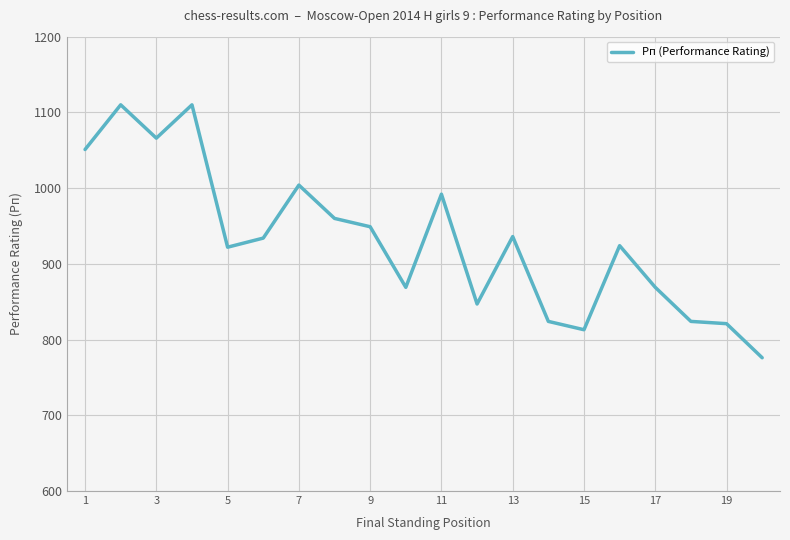

What is the smallest value displayed?

776